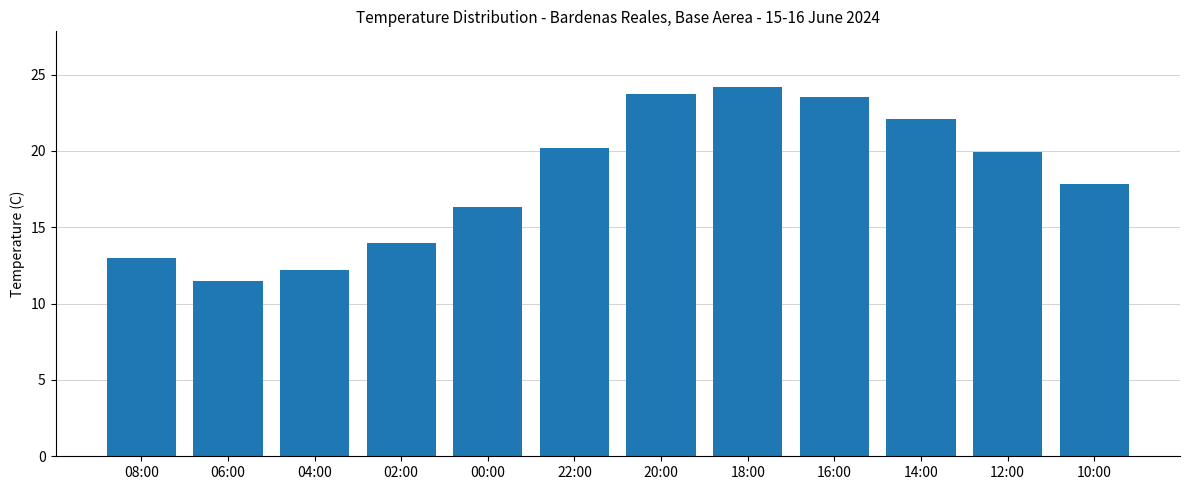

Read the value at 04:00.

12.2